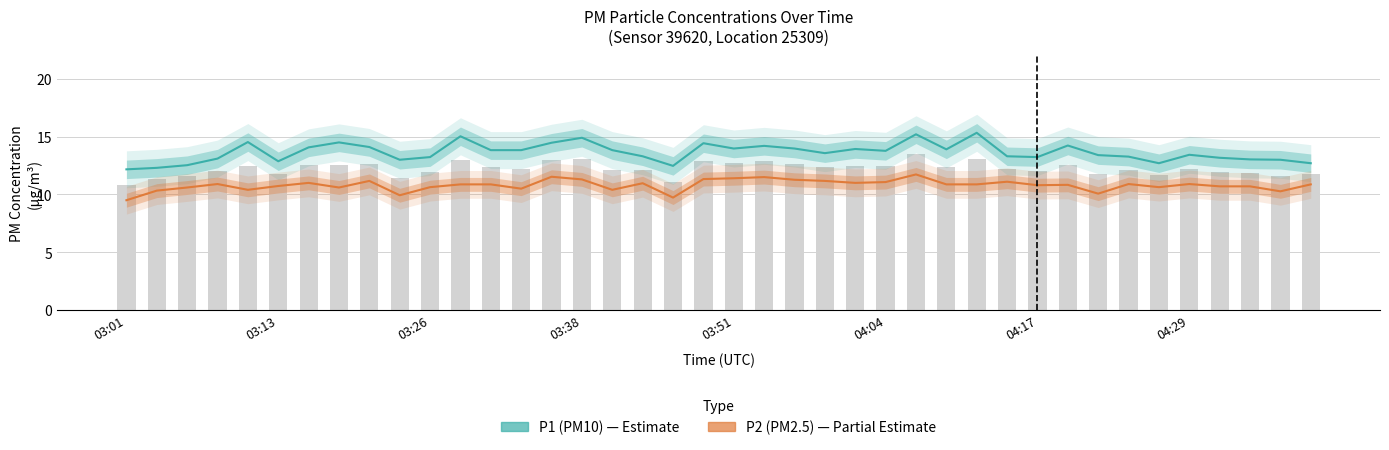

At which category is the sum across all series the highest?

26